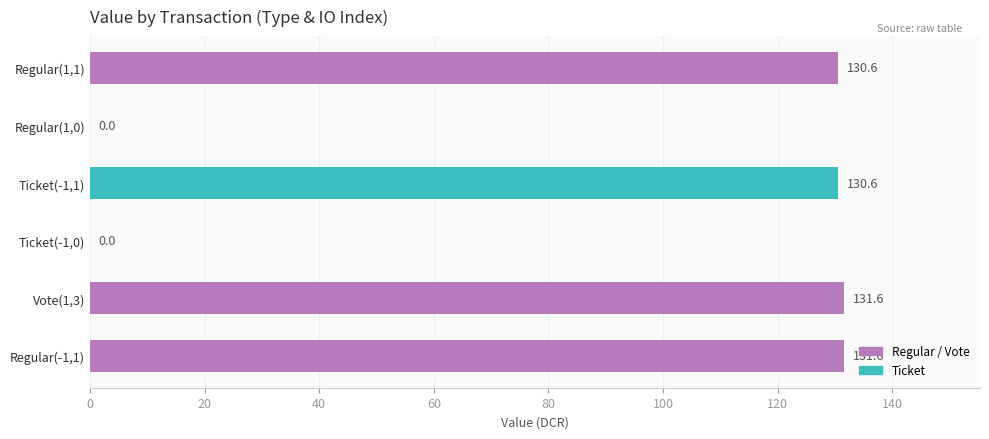

What is the greatest value displayed?

131.6